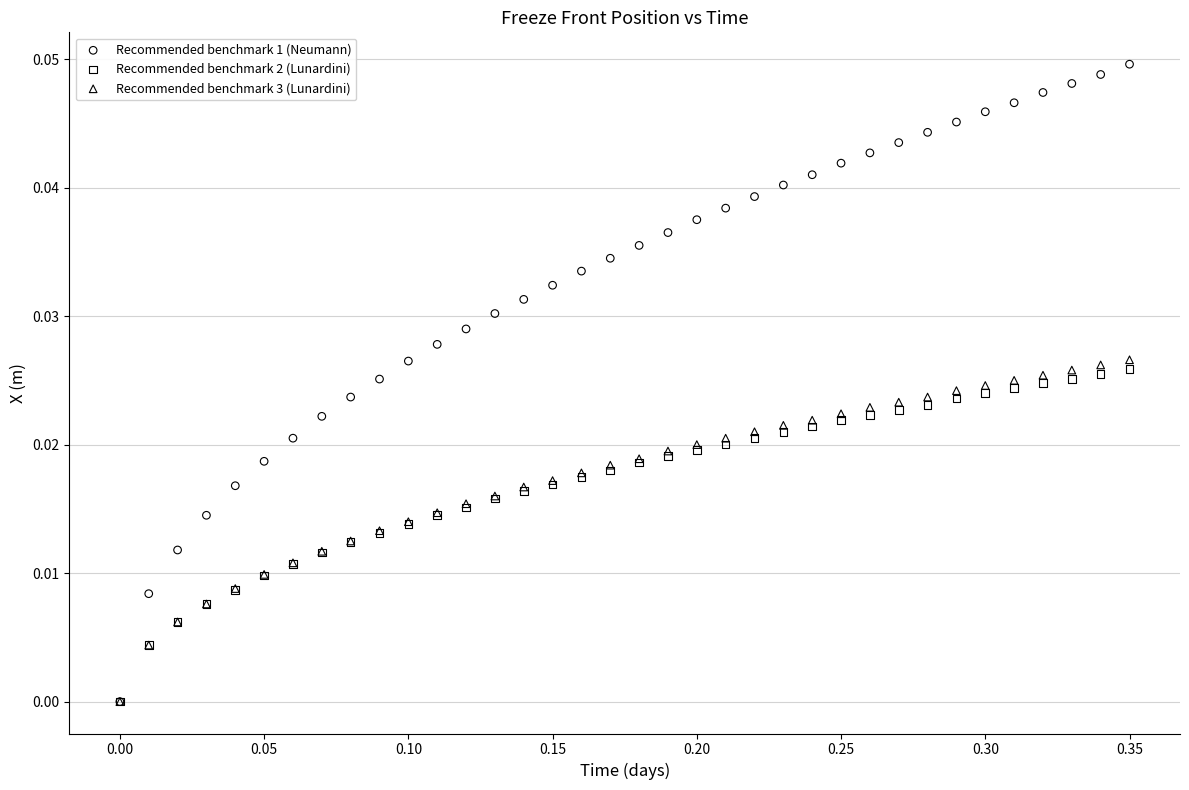

What are all the series names shown in the legend?

Recommended benchmark 1 (Neumann), Recommended benchmark 2 (Lunardini), Recommended benchmark 3 (Lunardini)